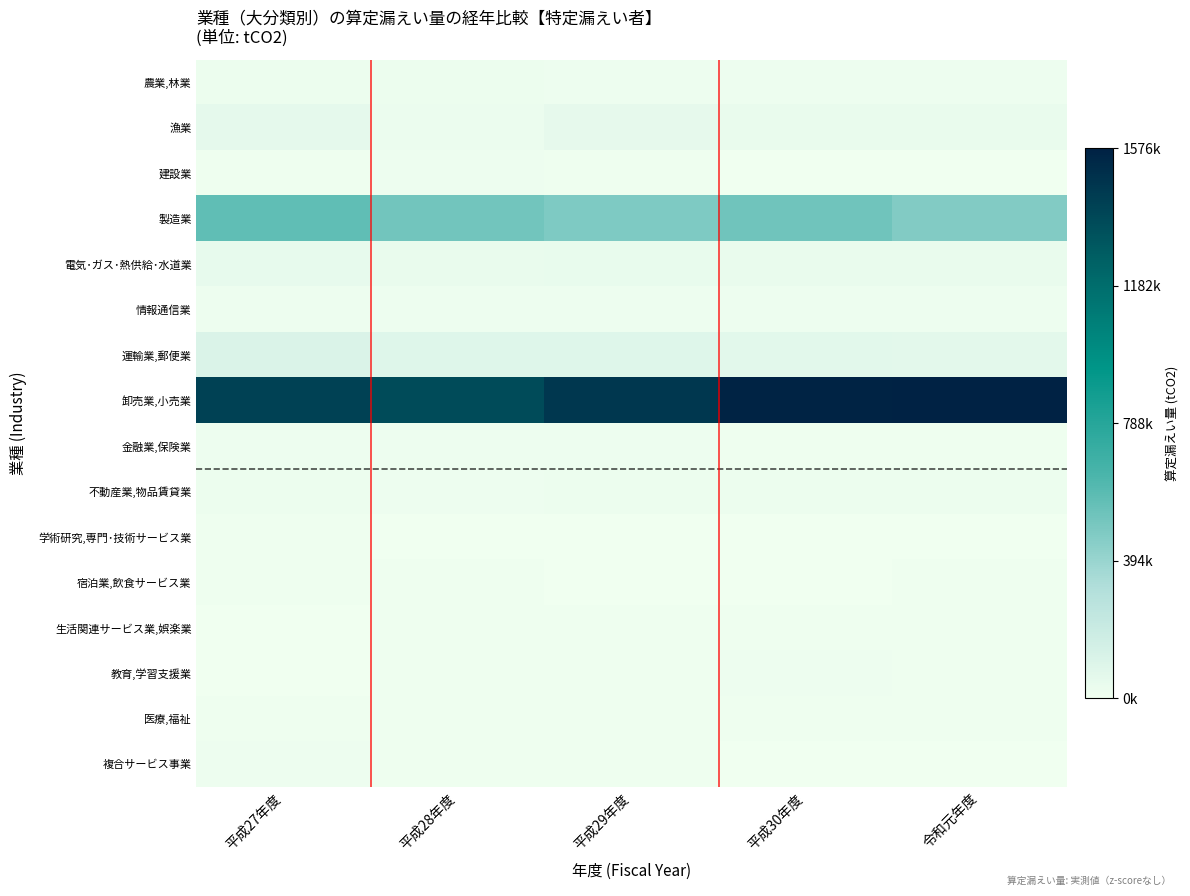

What is the greatest value displayed?

1576514